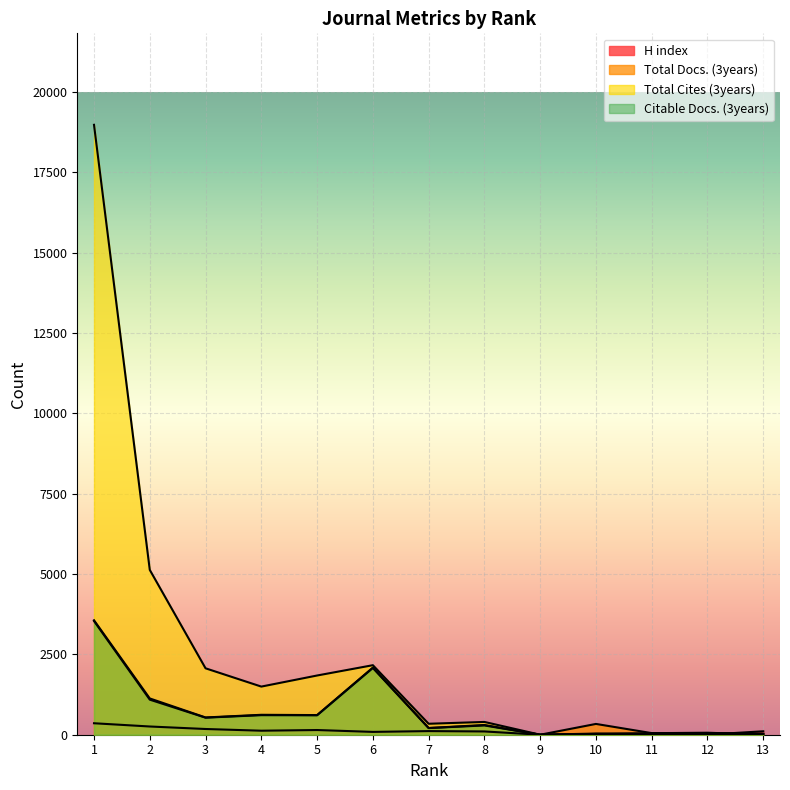

Rank the series by their maximum value, from highest to lowest.

Total Cites (3years), Total Docs. (3years), Citable Docs. (3years), H index